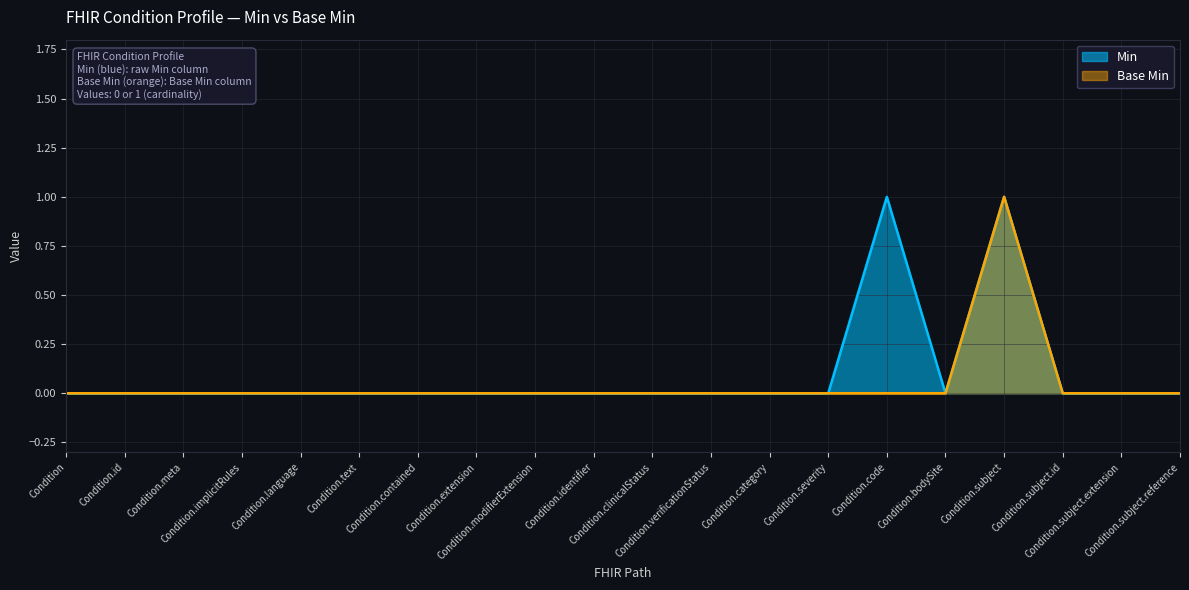

True or false: Min and Base Min cross at least once.

False